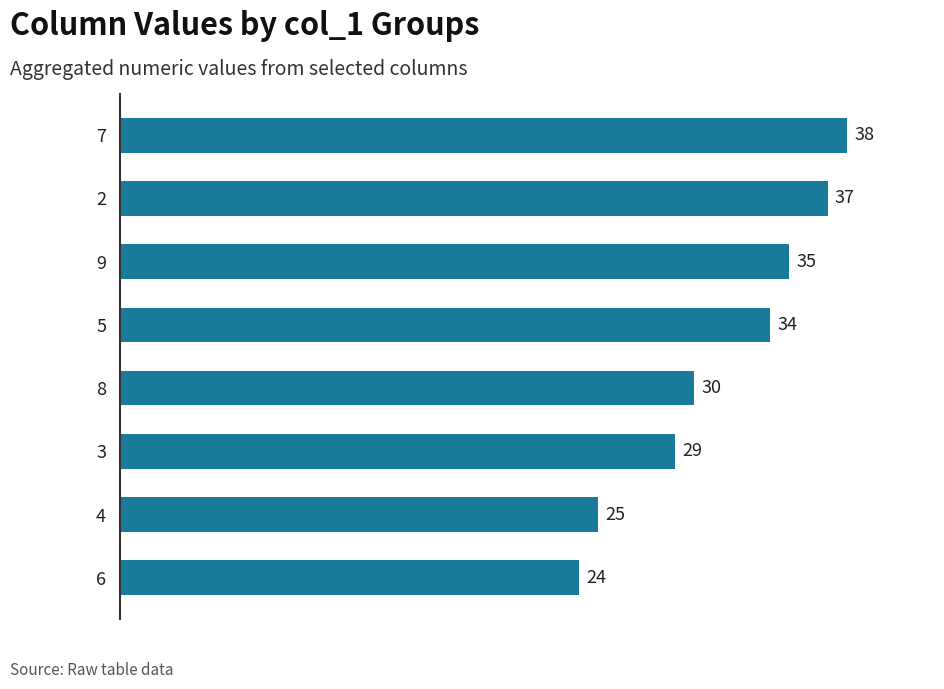

Is it true that the value at 2 is 18?

False